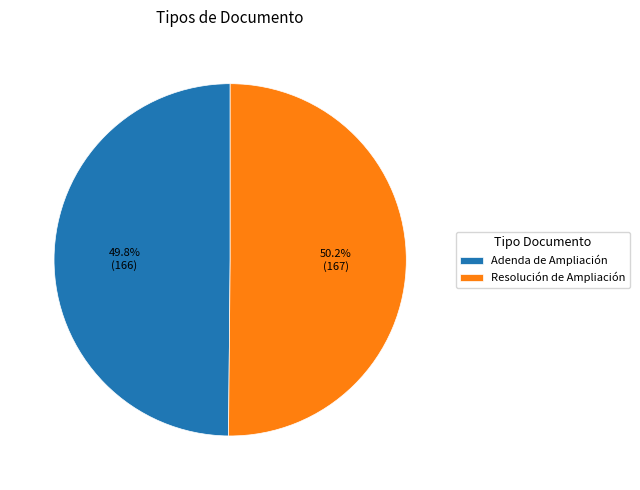

How many slices are in this pie chart?

2